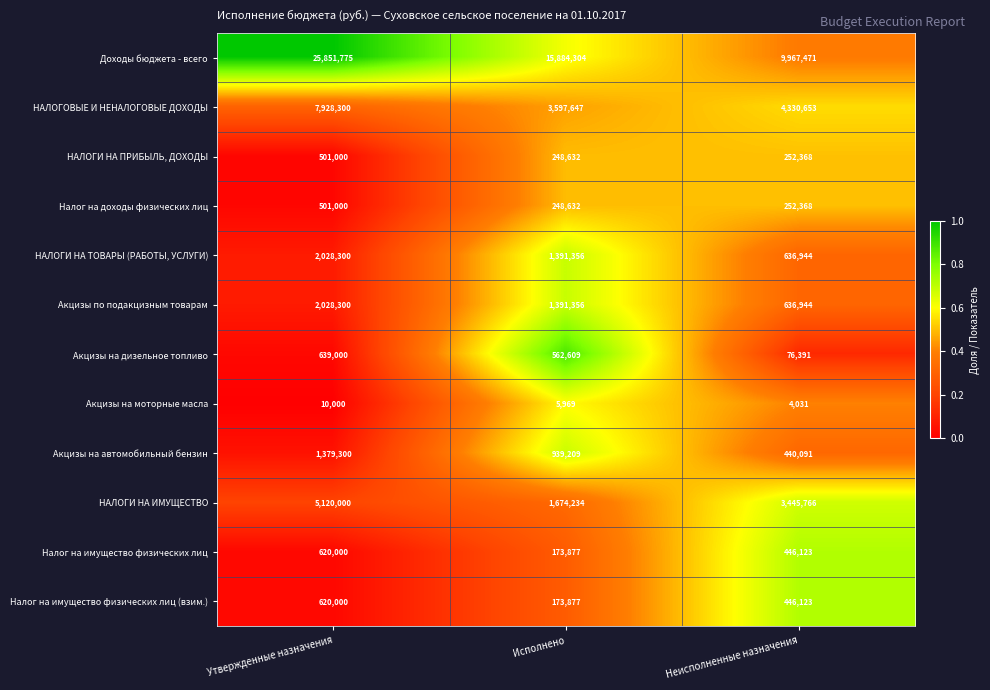

What is the difference between the НАЛОГИ НА ИМУЩЕСТВО values at Утвержденные назначения and Исполнено?

3445766